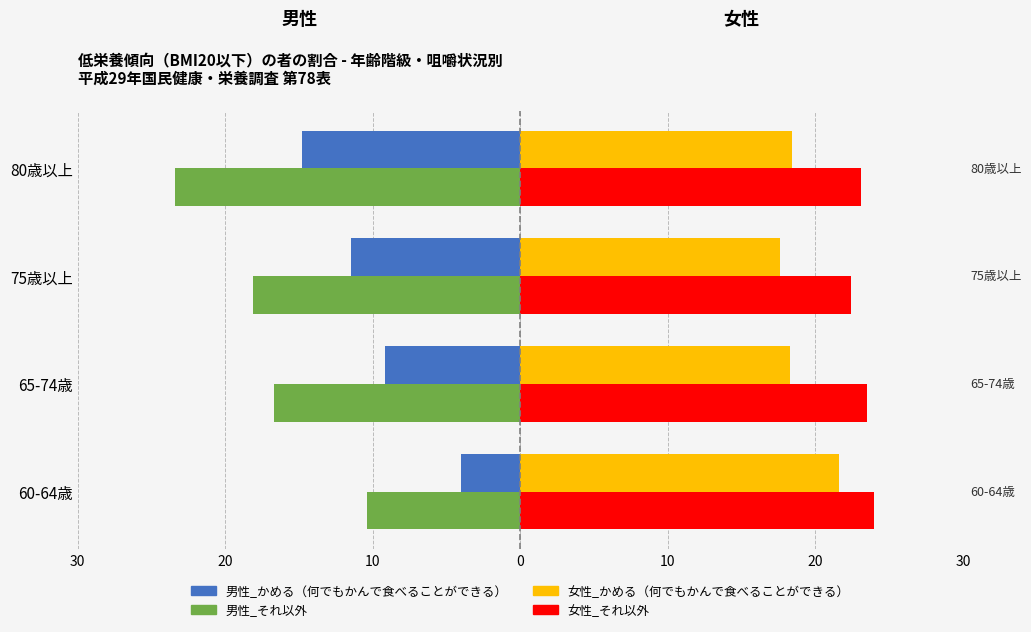

Are the bars grouped side by side (vs. stacked)?

Yes